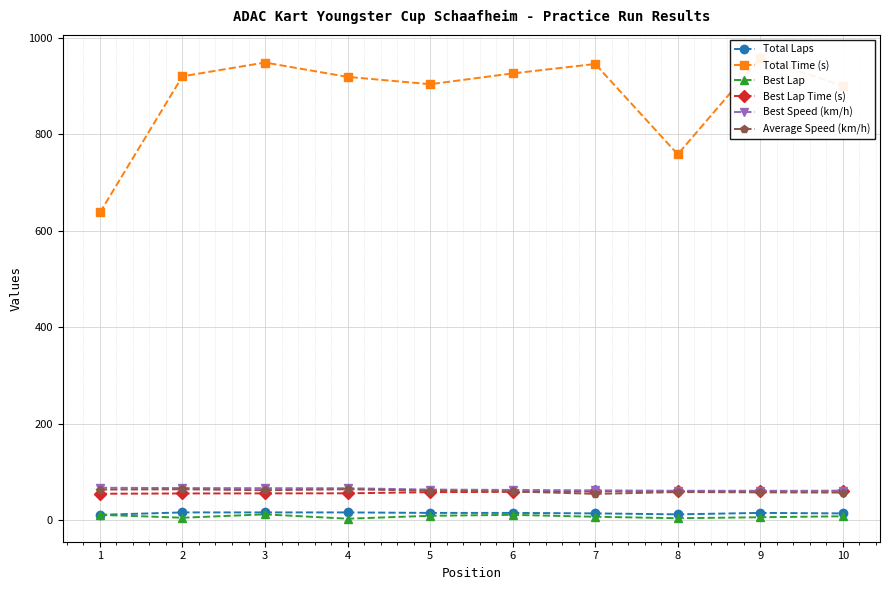

True or false: Average Speed (km/h) has a value of 54.4 at 7.

True